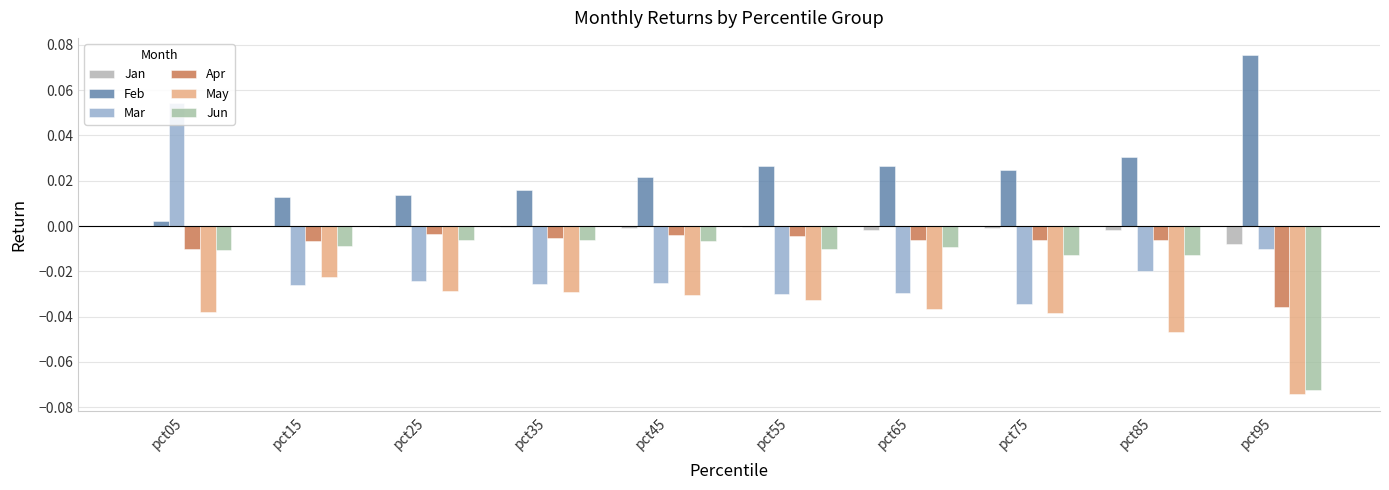

Where is Jan nearest to the value 0?

pct05